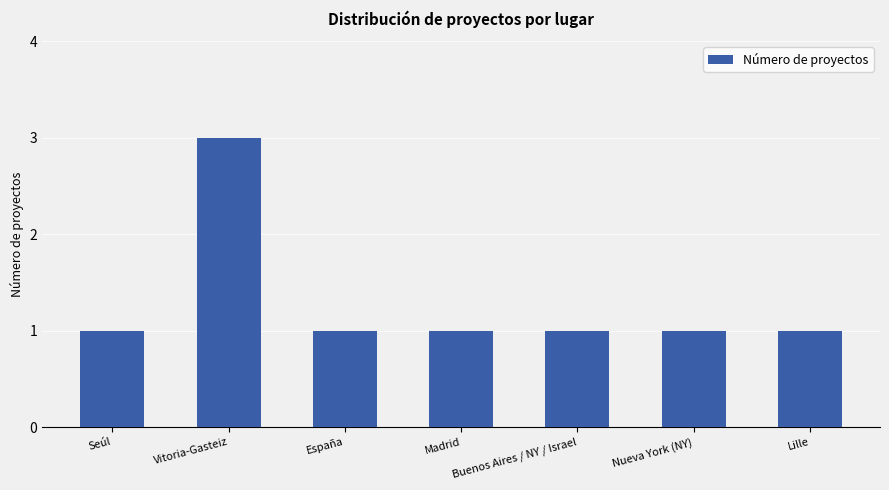

Reading left to right, what are all the values shown in this chart?

1	3	1	1	1	1	1